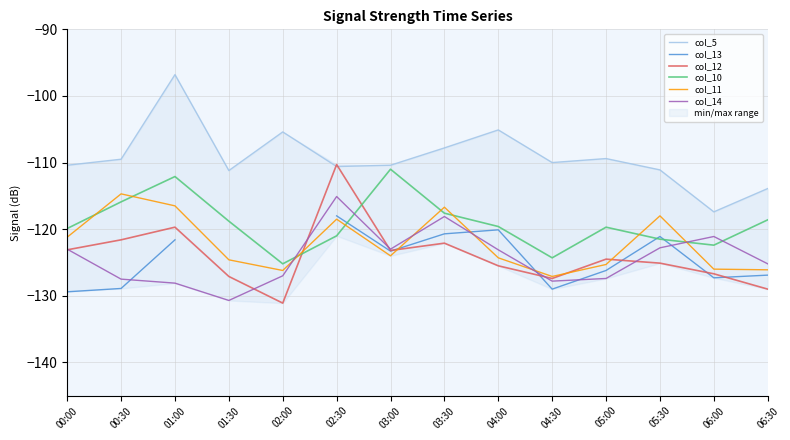

At which category does col_5 reach its first local valley?

01:30